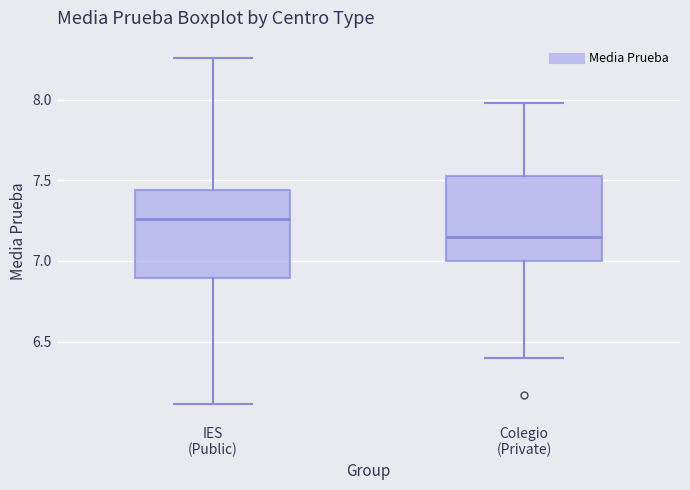

Reading left to right, read every box against the y-axis: the position of its median line, the range the box covers, and the ends of its whiskers. The values are not printed on the chart, so give them approximately, as read against the axis.

IES (Public): median 7.25, box 6.90 to 7.45, whiskers 6.10 to 8.25
Colegio (Private): median 7.15, box 7.00 to 7.55, whiskers 6.40 to 8.00